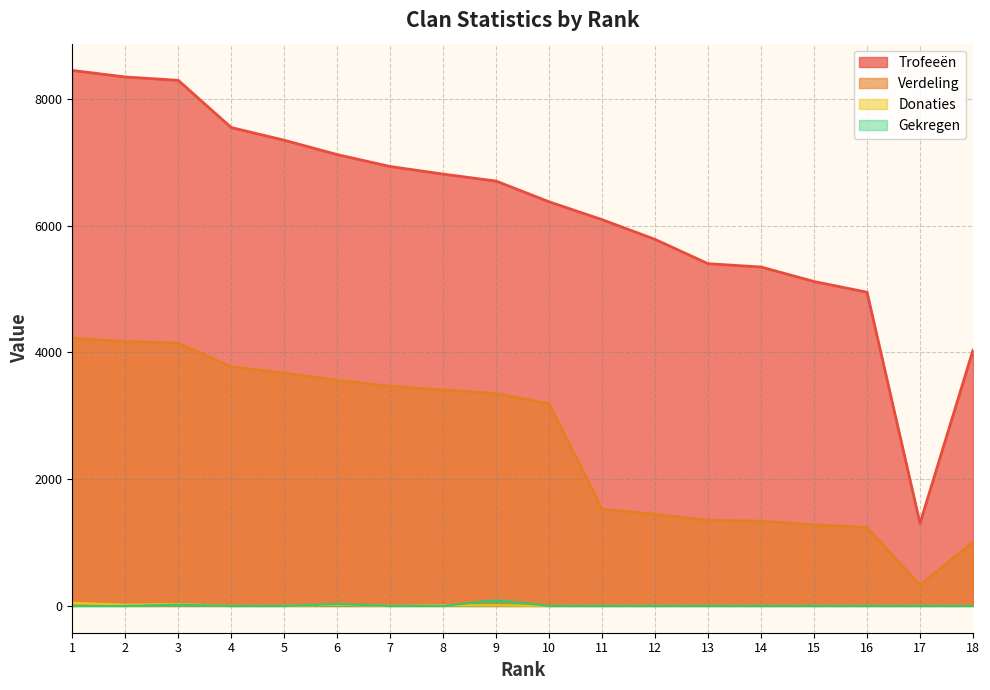

True or false: Gekregen and Trofeeën intersect in this chart.

False